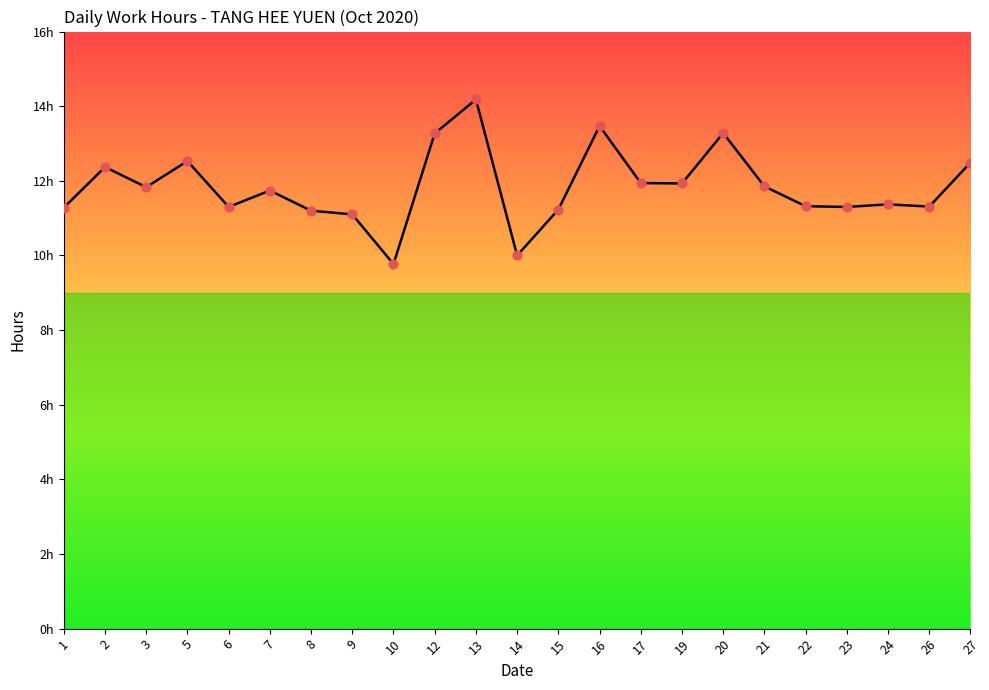

What is the change in value from 2 to 24?

-1.0